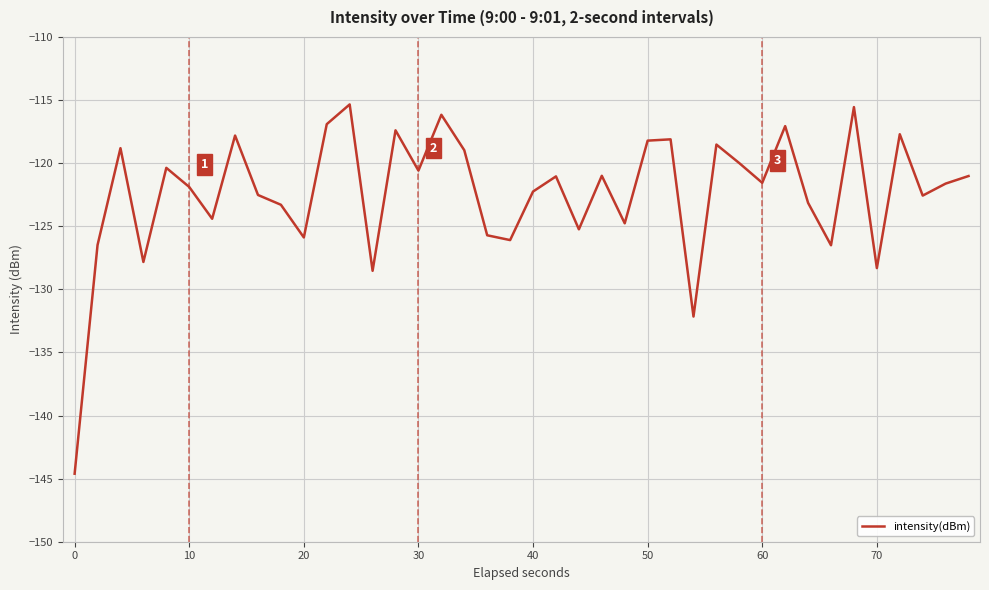

What is the greatest value displayed?

-115.3